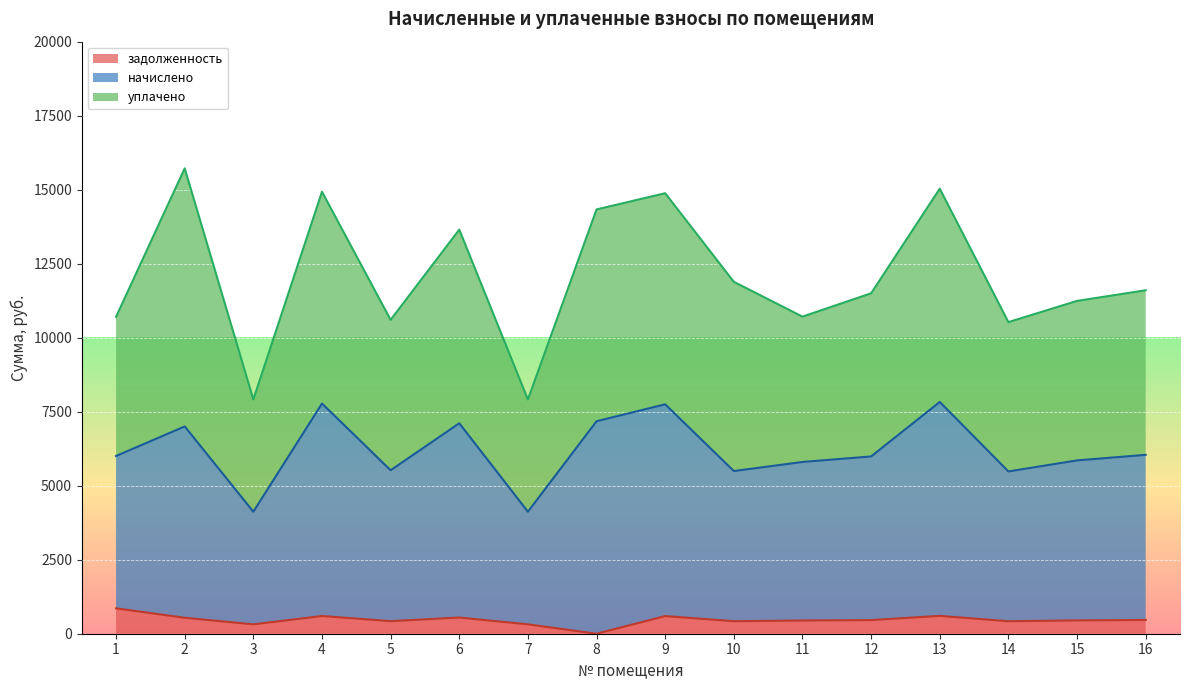

True or false: начислено and задолженность intersect in this chart.

False